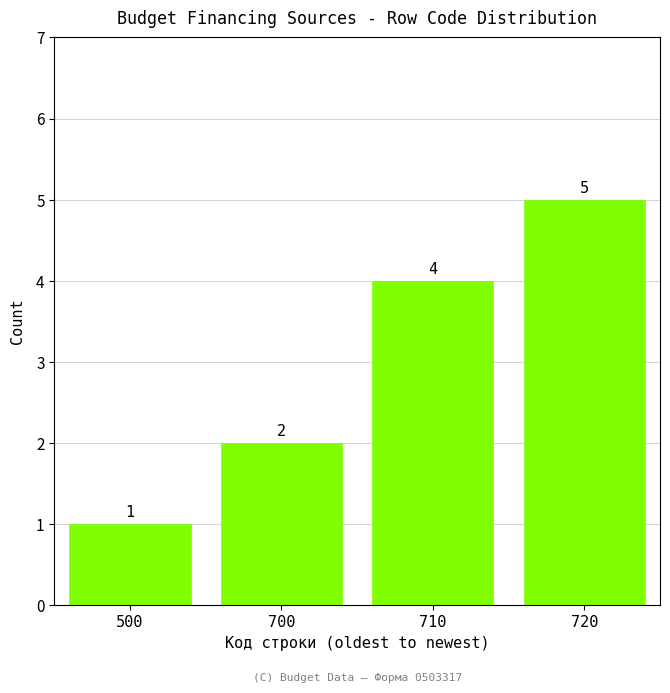

Reading right to left, transcribe all the data shown in this chart.

720=5	710=4	700=2	500=1